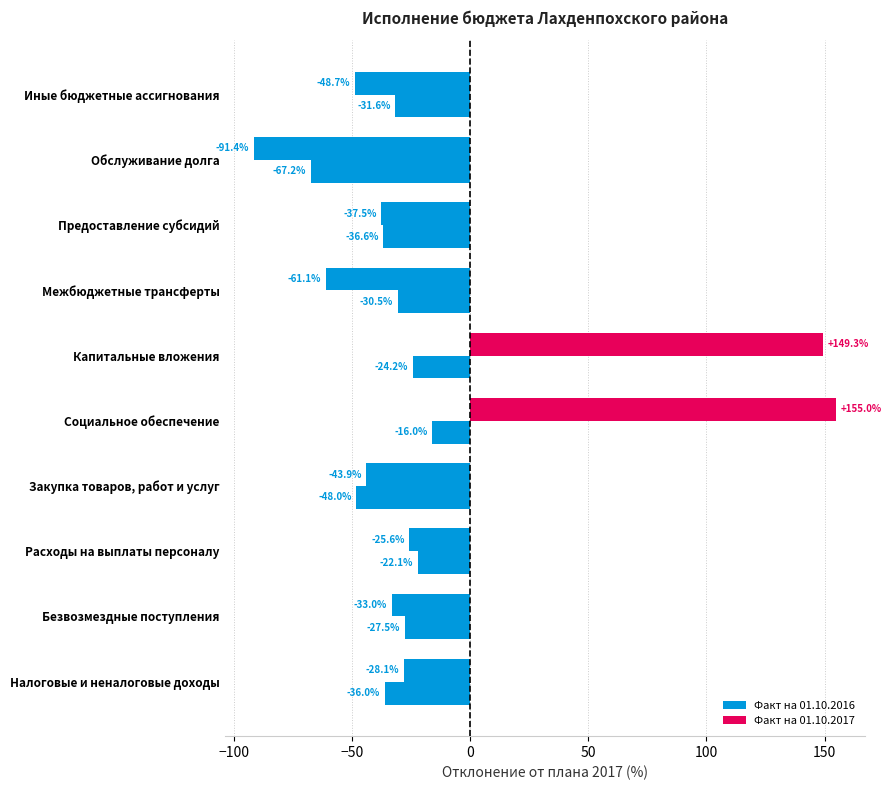

Count the number of categories in the chart.

10